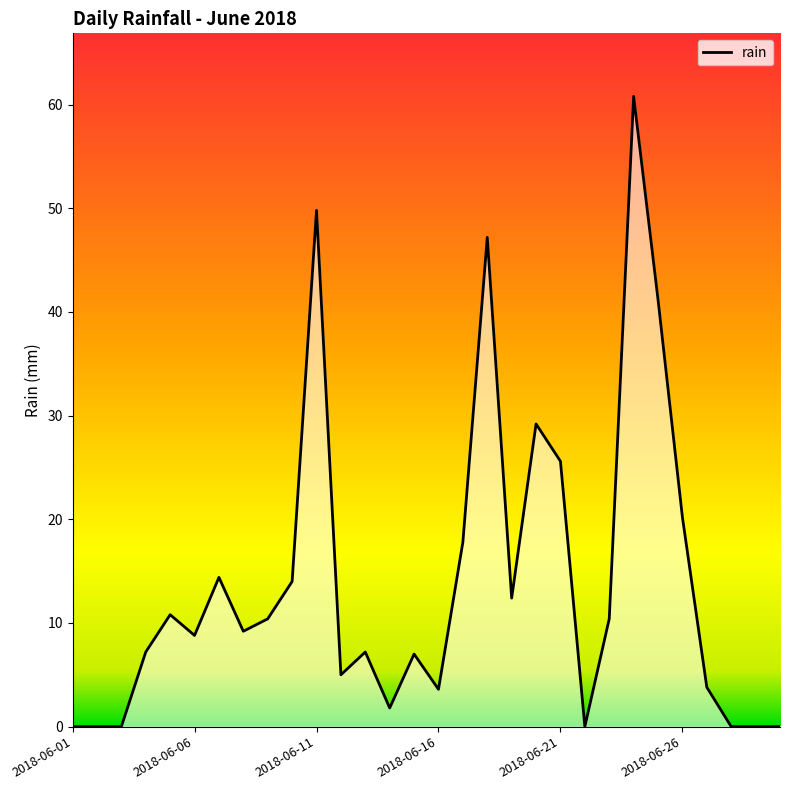

True or false: the data shows 14.4 at 2018-06-07.

True